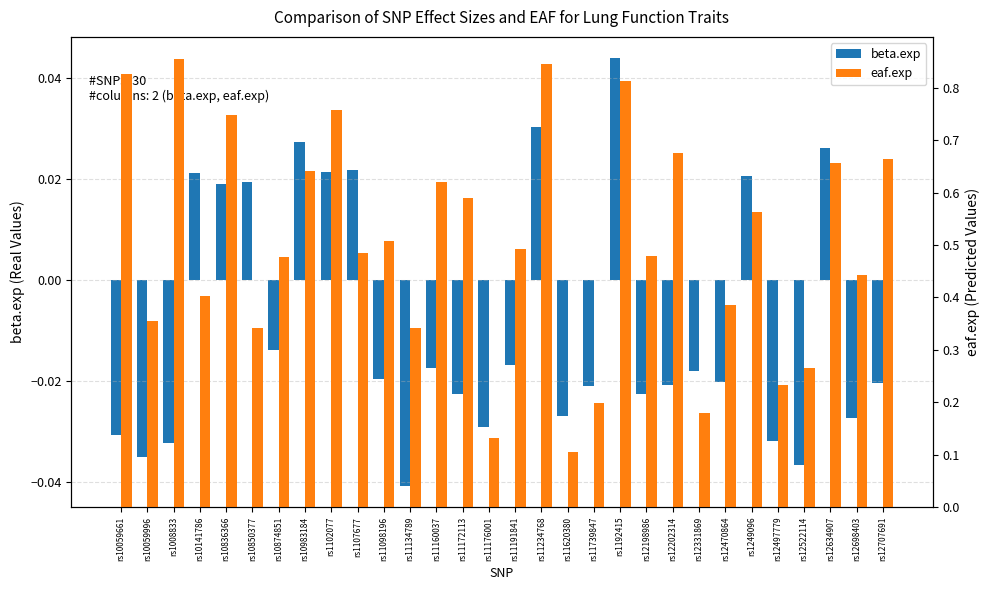

What is the label of the 20th bar from the left?

rs1192415